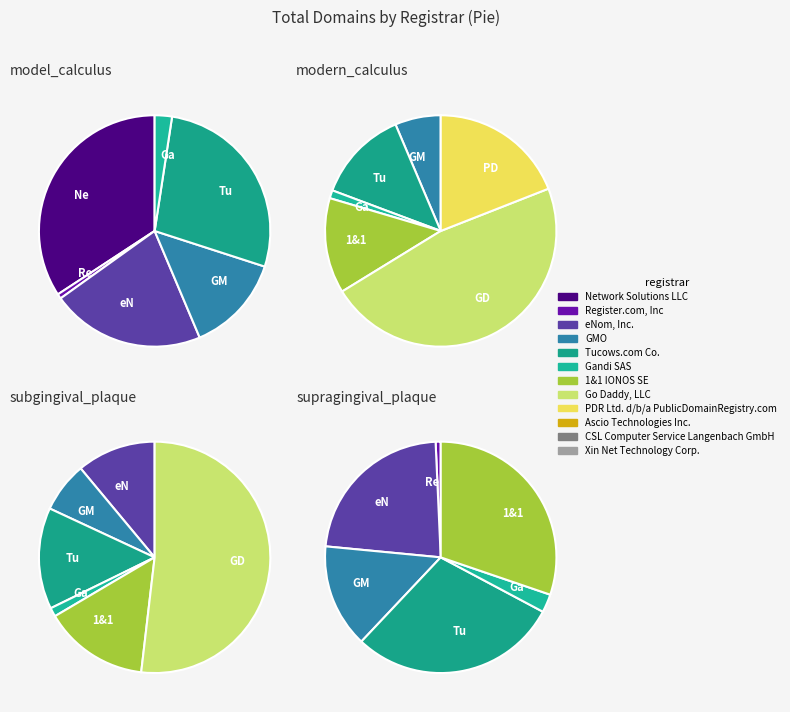

The GMO slice represents 4% of the pie. True or false?

False